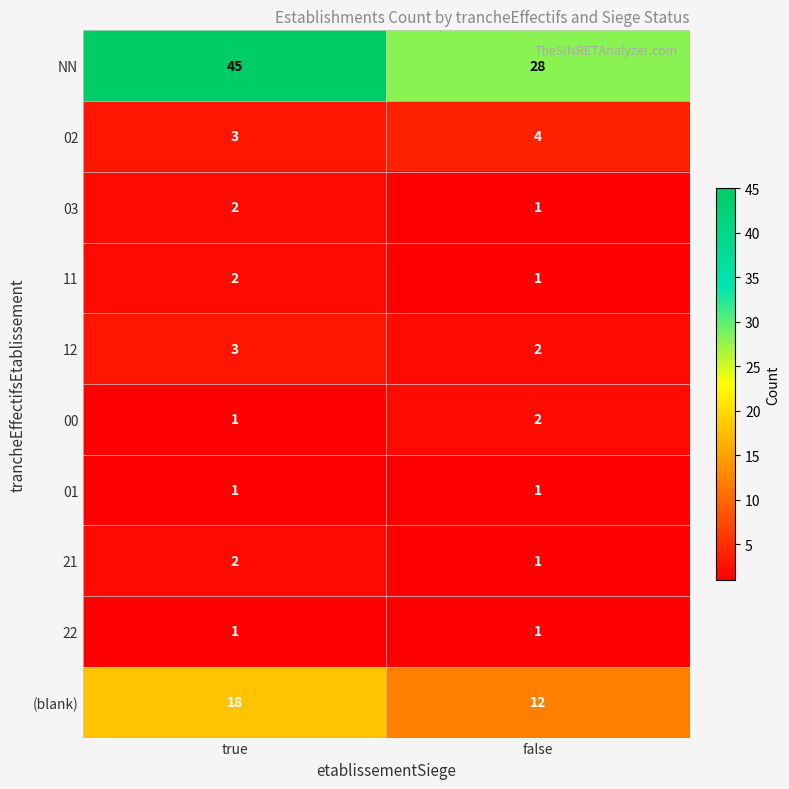

The 11 series shows 2 at false. True or false?

False